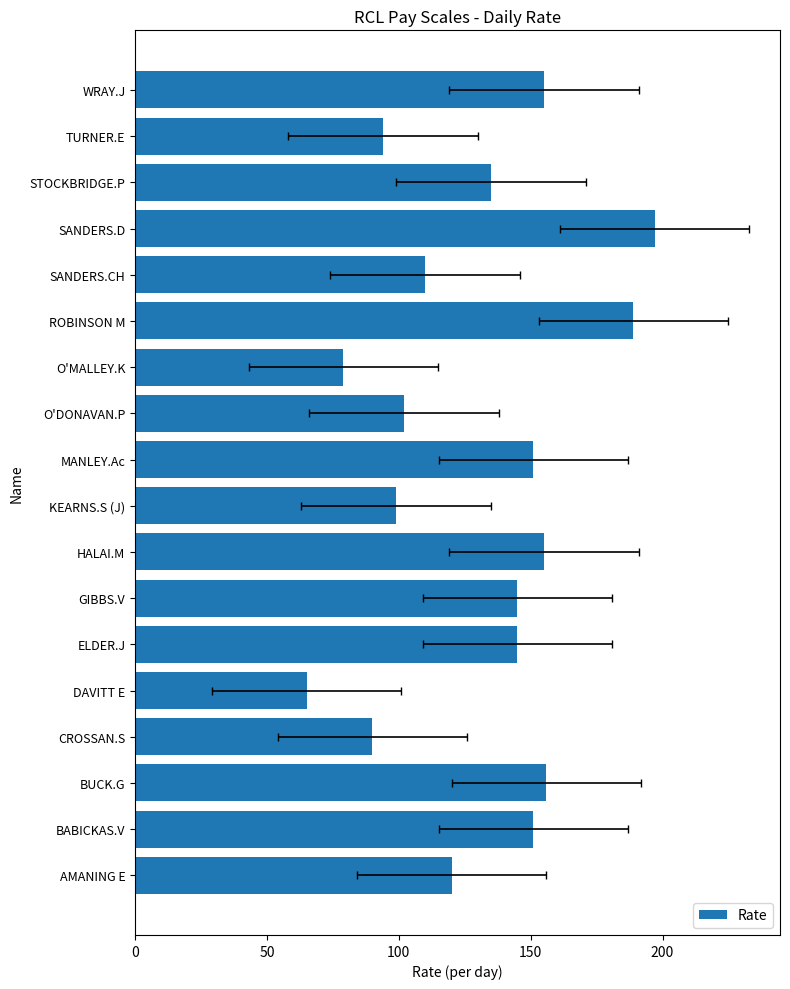

What is the average value?

130